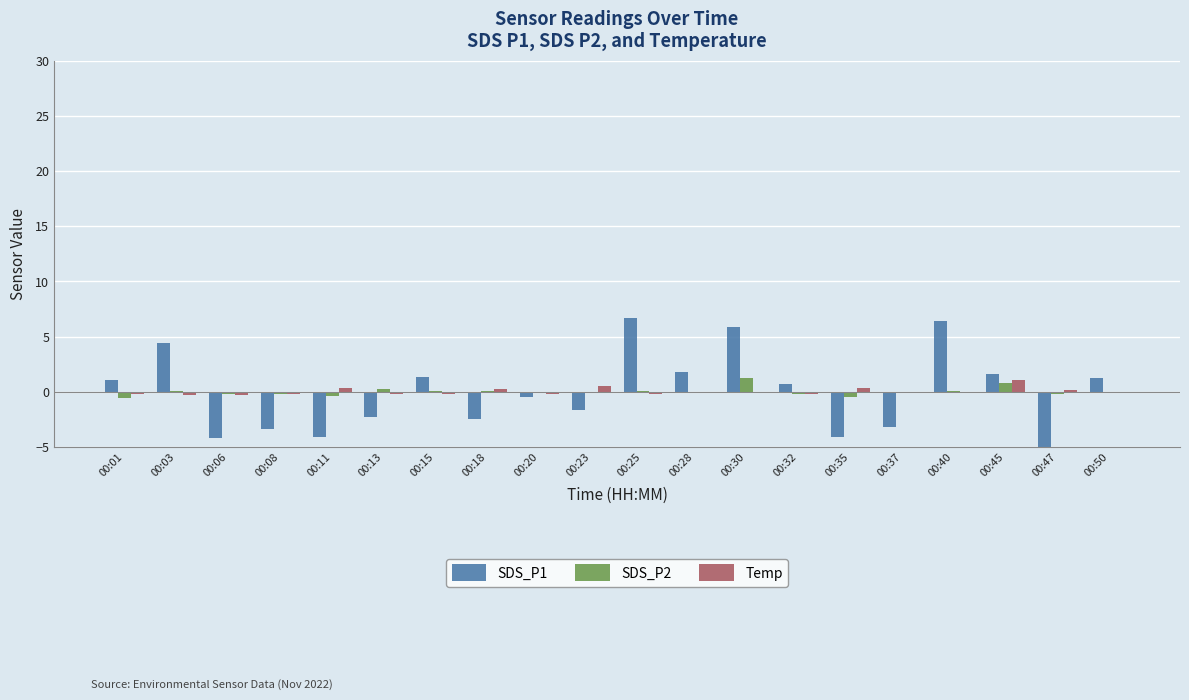

True or false: Temp has a value of 0.5 at 00:35.

False